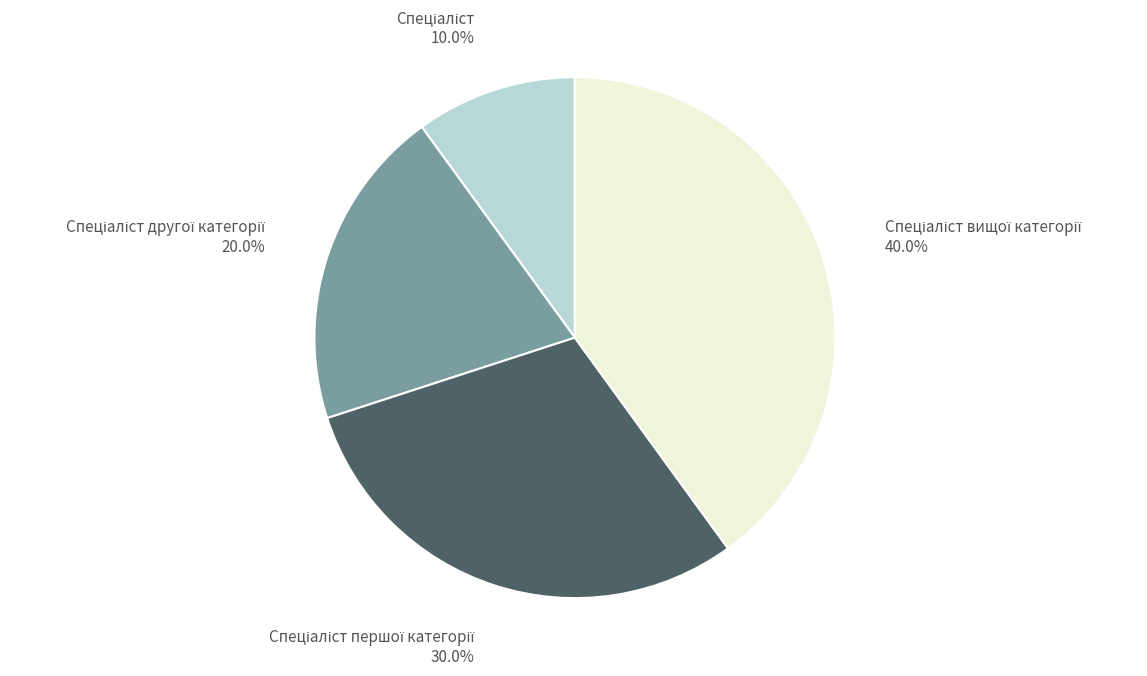

Is there any slice that represents more than half of the pie?

No